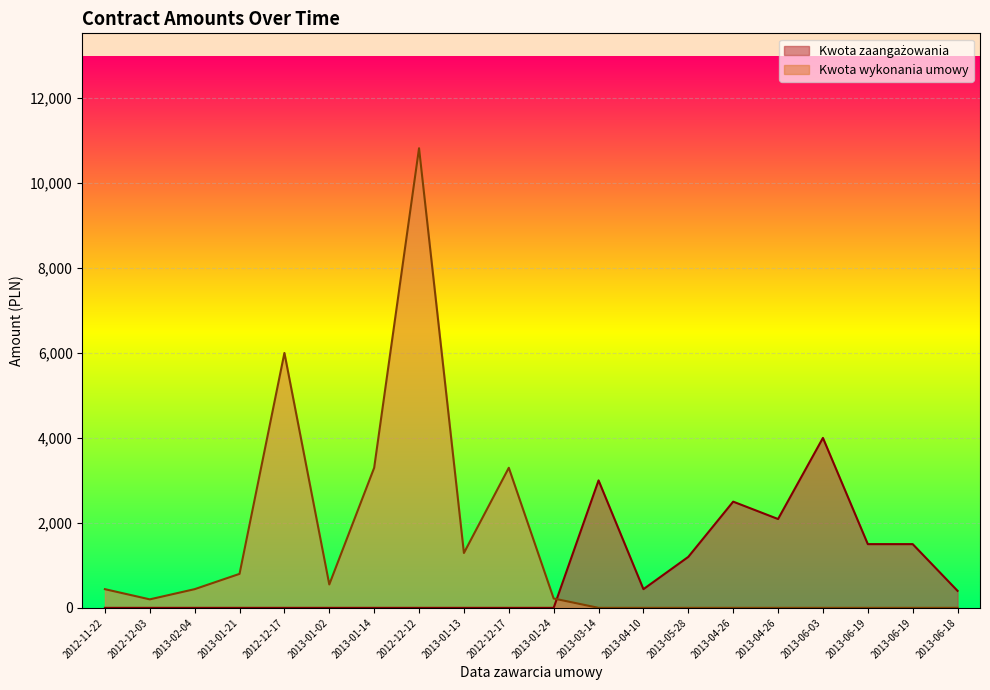

What are all the series names shown in the legend?

Kwota zaangażowania, Kwota wykonania umowy